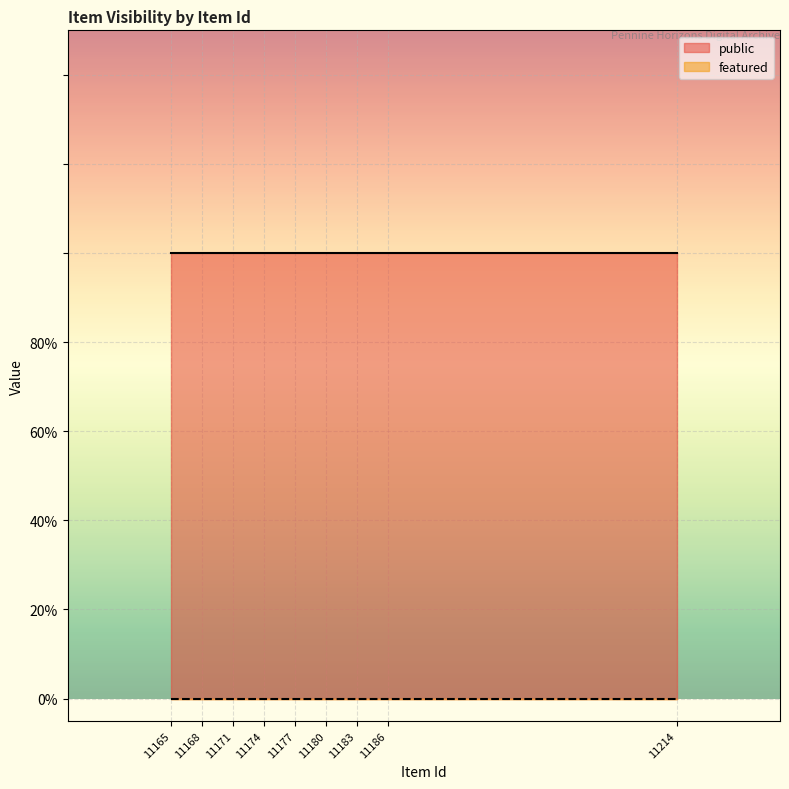

Is the value of featured at 11177 greater than the value of public at 11214?

No